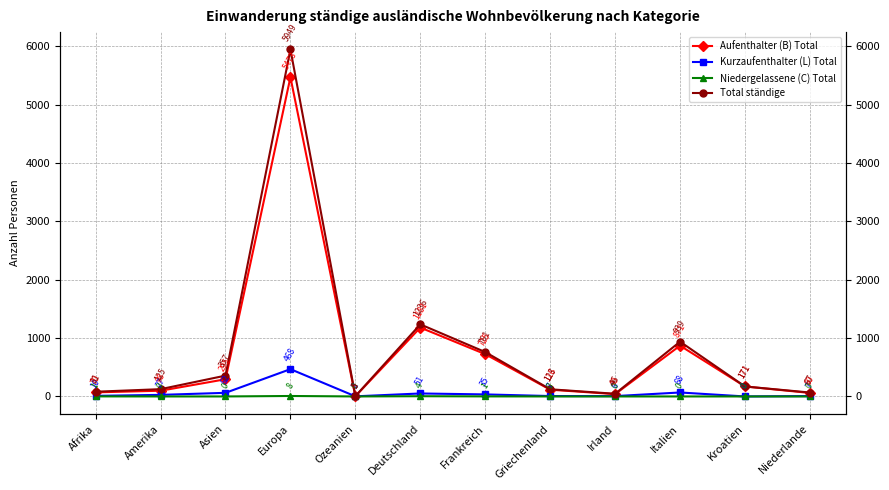

How many series are shown in this chart?

4